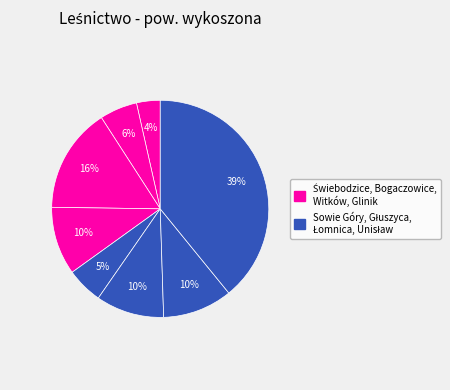

Which slice is the smallest?

Świebodzice